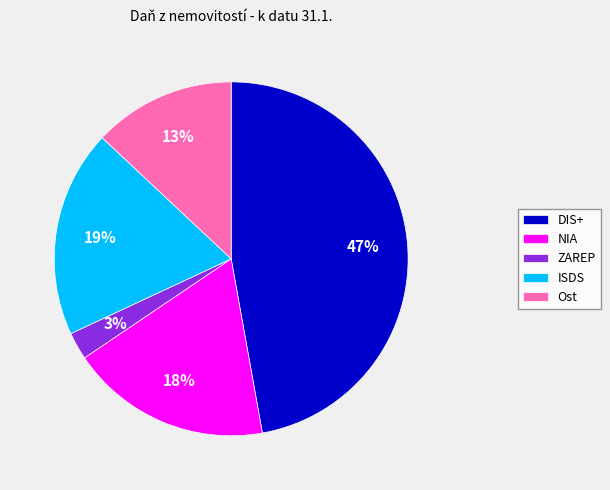

Is the sum of Ost and ISDS greater than half?

No